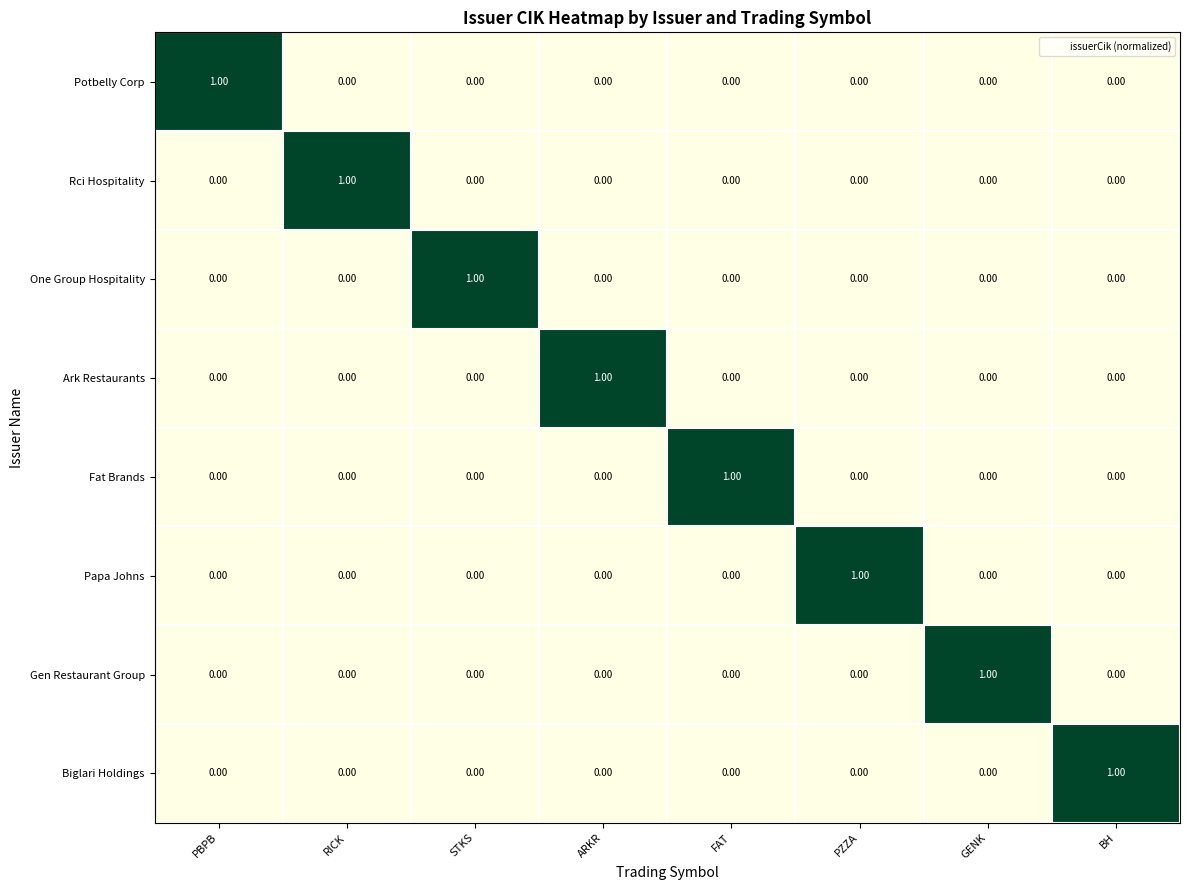

At how many categories does at least one series exceed 0?

8